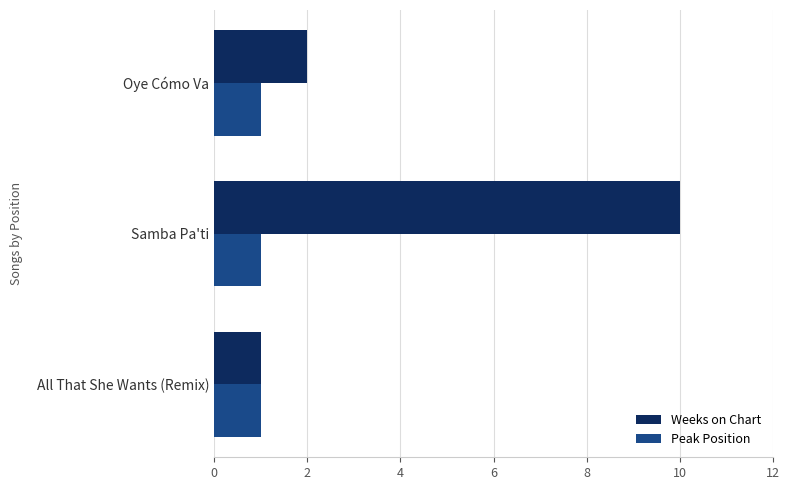

The Peak Position series shows 1 at Oye Cómo Va. True or false?

True